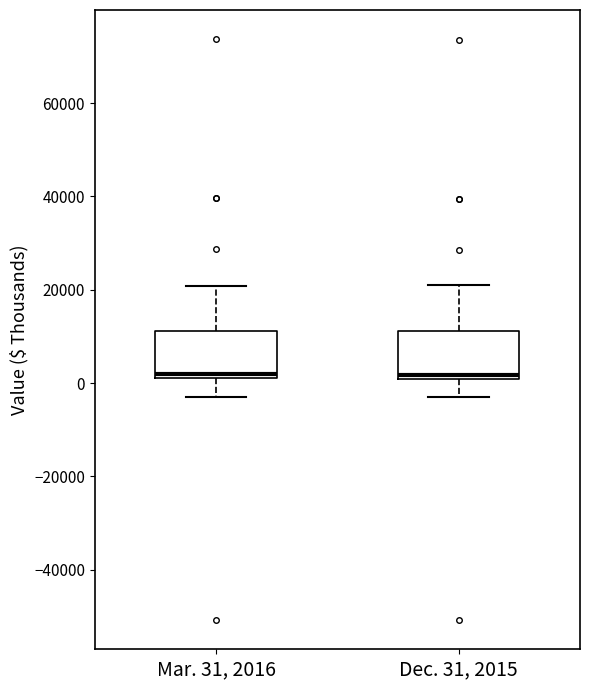

Where is the upper edge of the box for Mar. 31, 2016 on the y-axis? The values are not printed on the chart, so give them approximately, as read against the axis.

12000